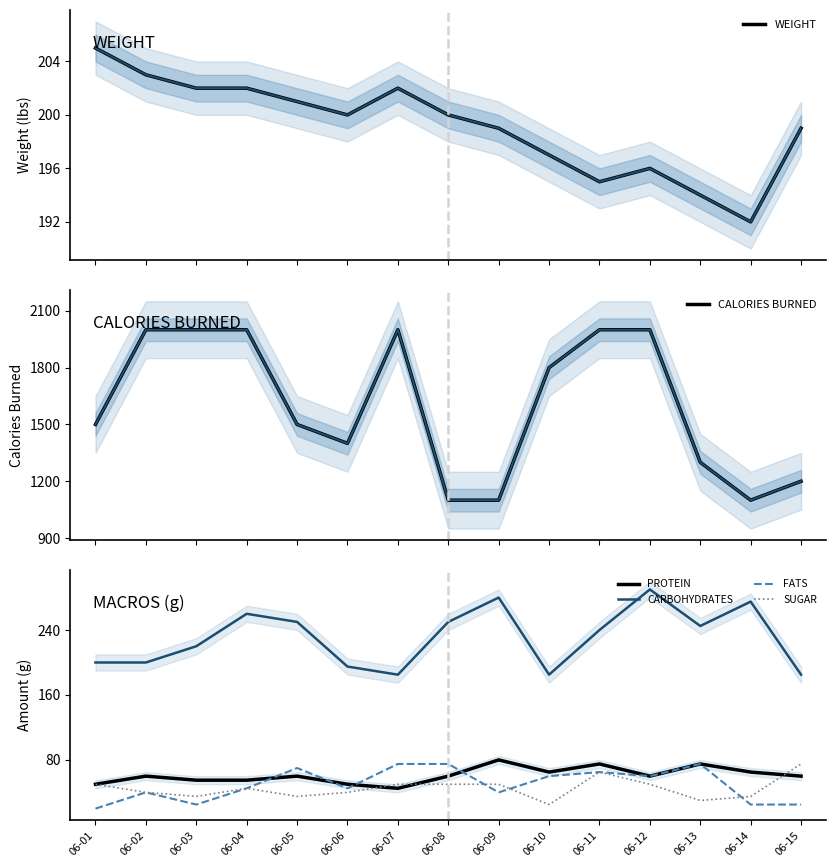

How many interior local peaks does the SUGAR series have?

2